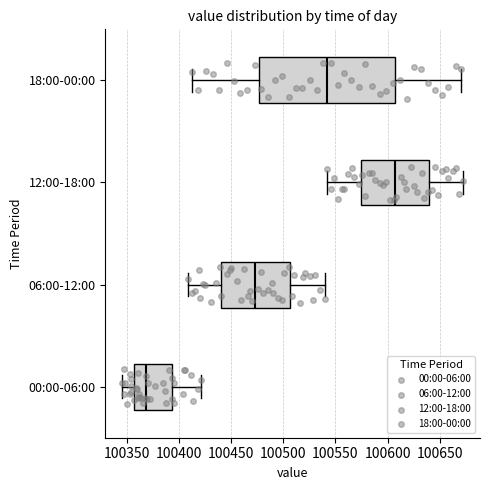

Where does the left whisker of the box for 00:00-06:00 end on the x-axis? The values are not printed on the chart, so give them approximately, as read against the axis.

100345